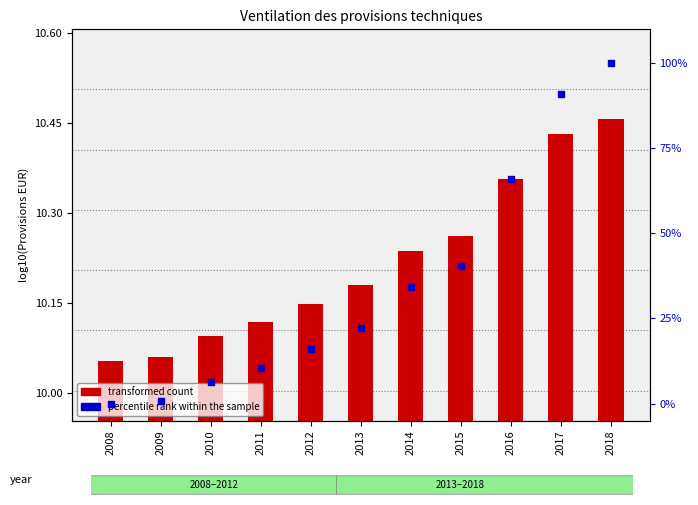

What are all the series names shown in the legend?

transformed count, percentile rank within the sample